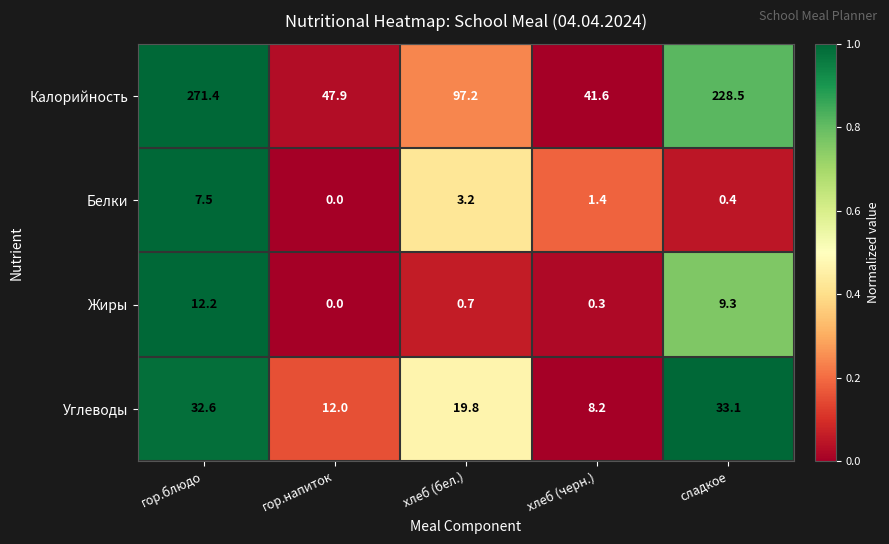

How many positive values does the Жиры series have?

4